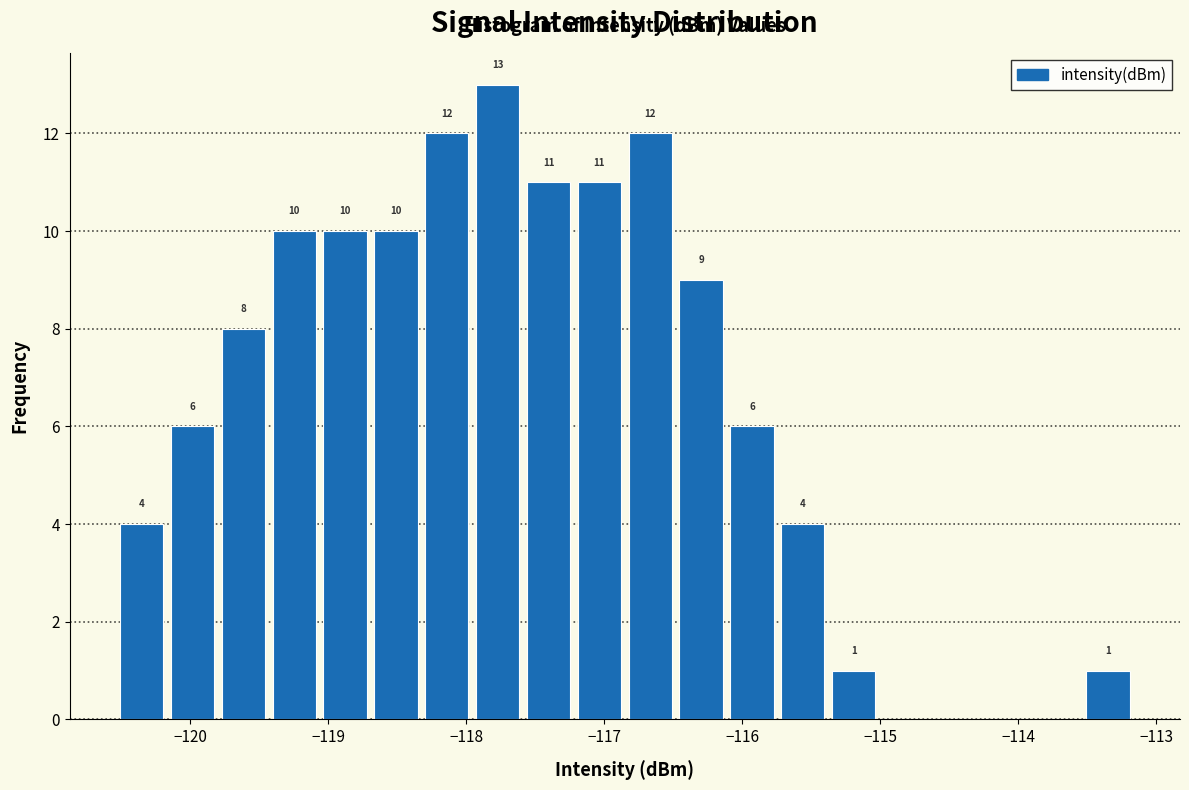

Read against the x-axis, roughly where is the centre of the tallest bar?

-117.8